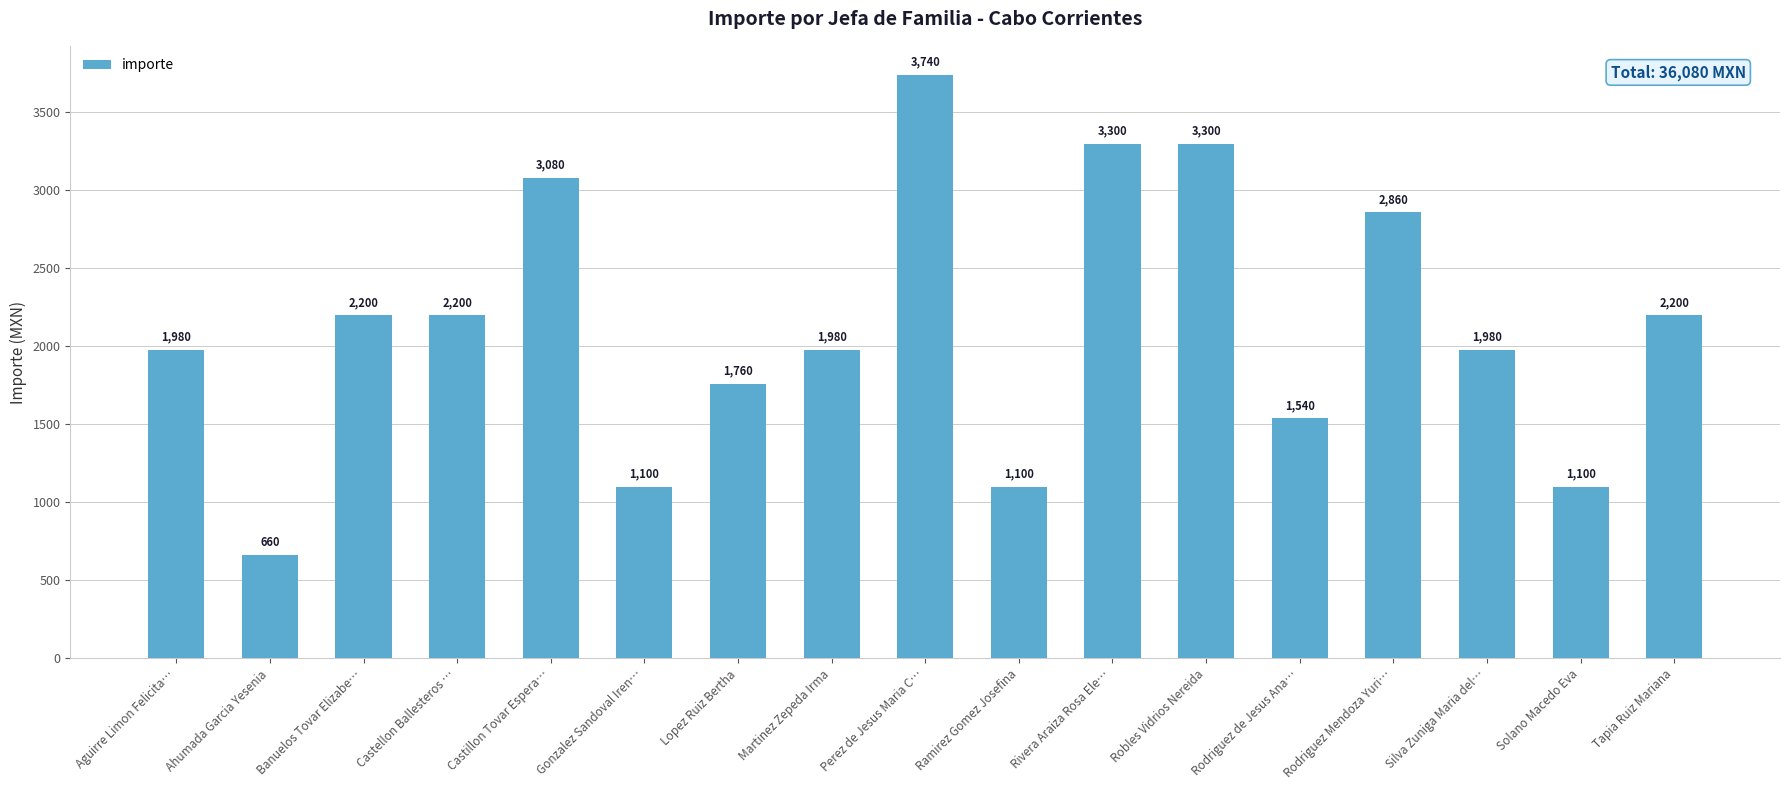

Which label corresponds to the largest value in the chart?

Perez de Jesus Maria C…